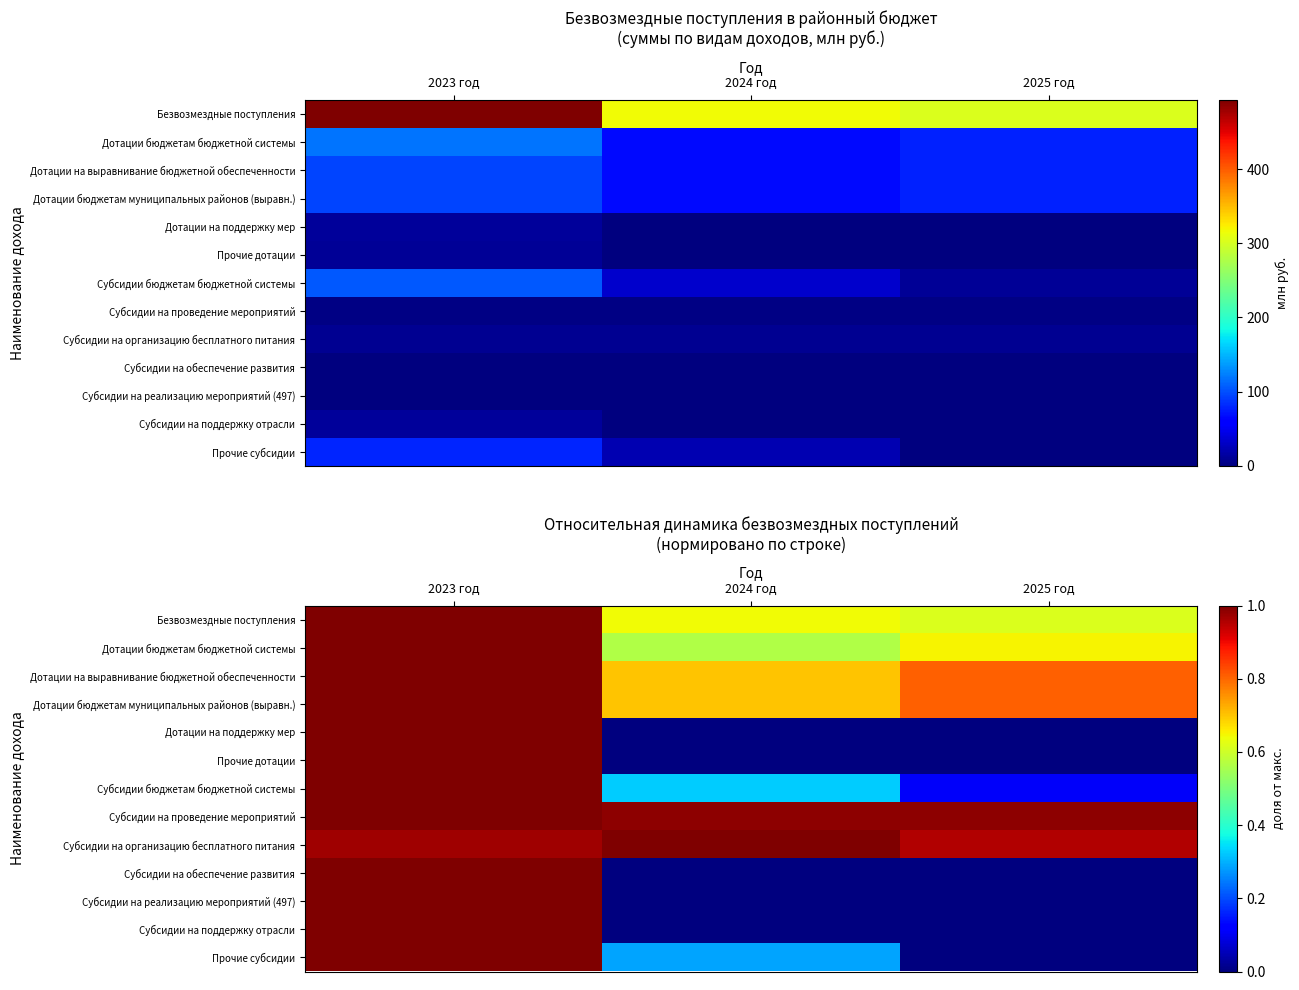

List the series in order of their peak value, highest first.

Безвозмездные поступления, Дотации бюджетам бюджетной системы, Дотации на выравнивание бюджетной обеспеченности, Дотации бюджетам муниципальных районов (выравн.), Дотации на поддержку мер, Прочие дотации, Субсидии бюджетам бюджетной системы, Субсидии на проведение мероприятий, Субсидии на организацию бесплатного питания, Субсидии на обеспечение развития, Субсидии на реализацию мероприятий (497), Субсидии на поддержку отрасли, Прочие субсидии